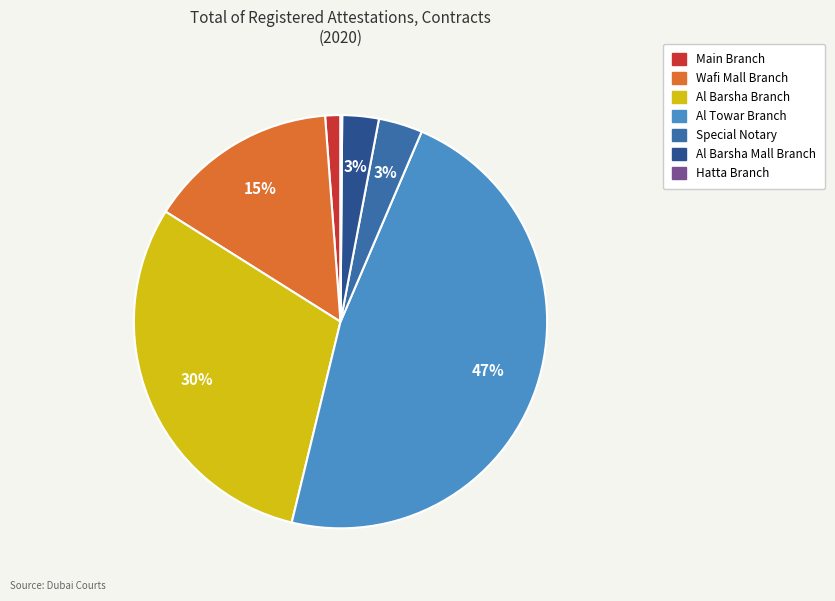

What percentage is the Al Barsha Branch slice, to the nearest percent?

30%